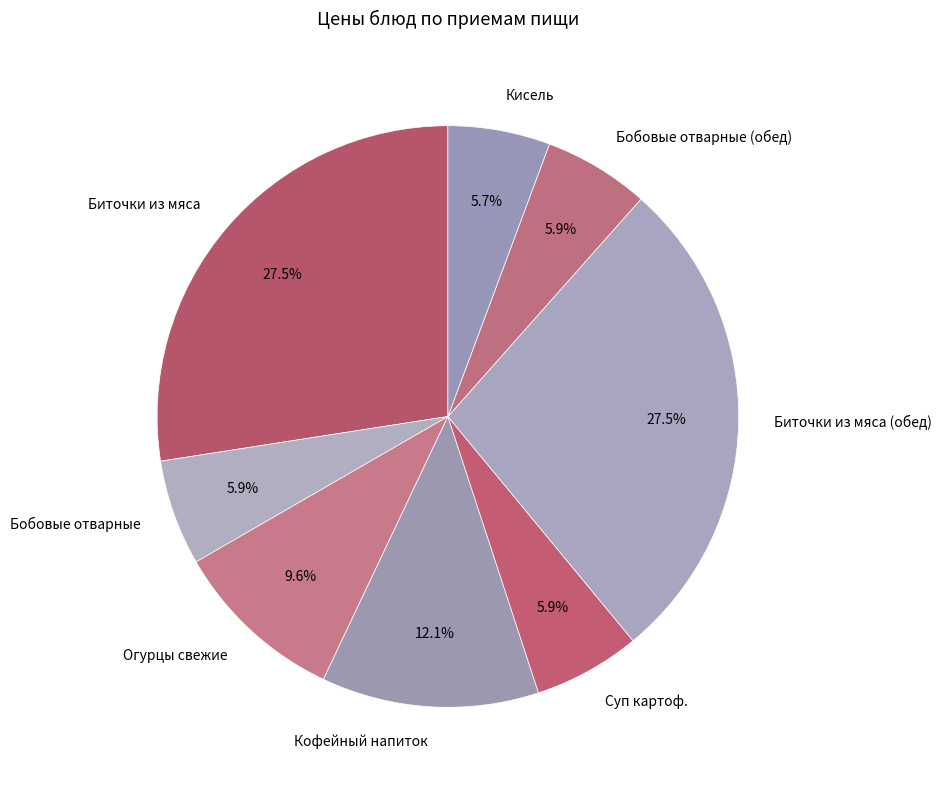

Between Биточки из мяса and Суп картоф., which is larger?

Биточки из мяса